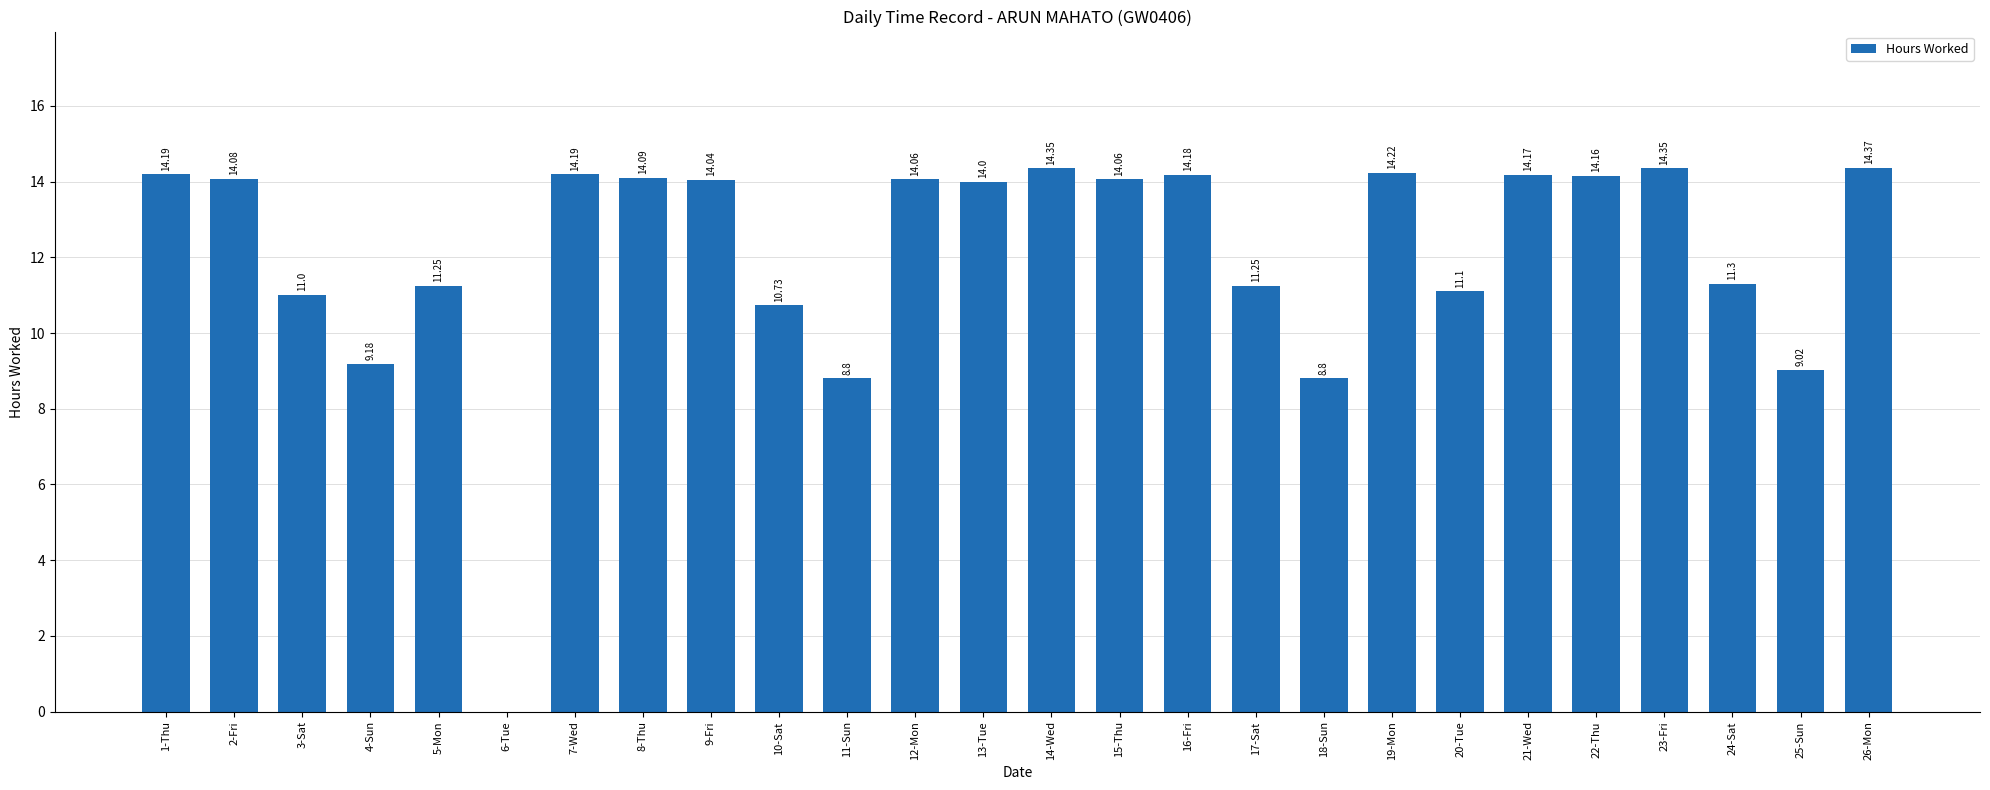

How many positive values are there?

25